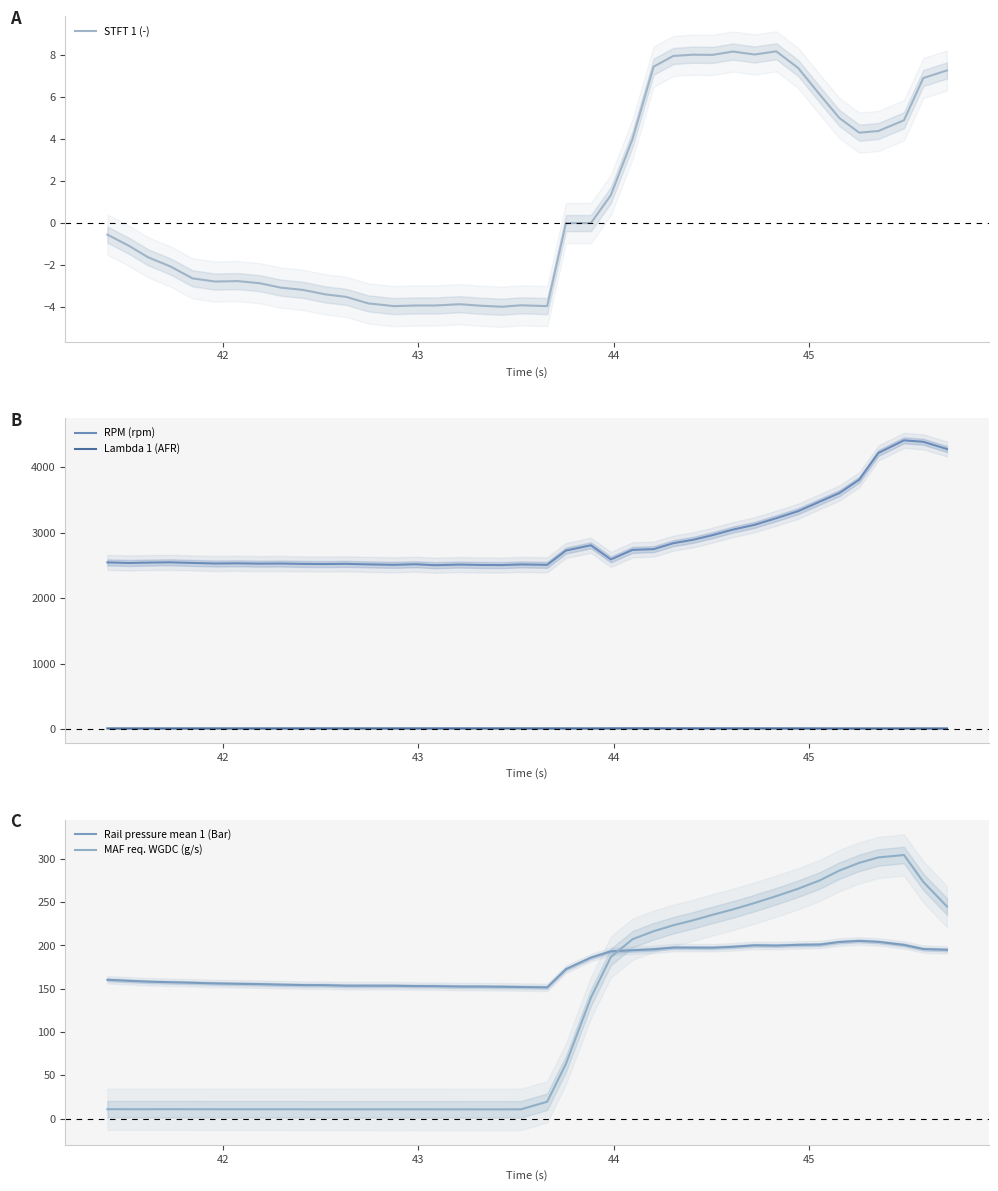

True or false: RPM (rpm) and Lambda 1 (AFR) intersect in this chart.

False